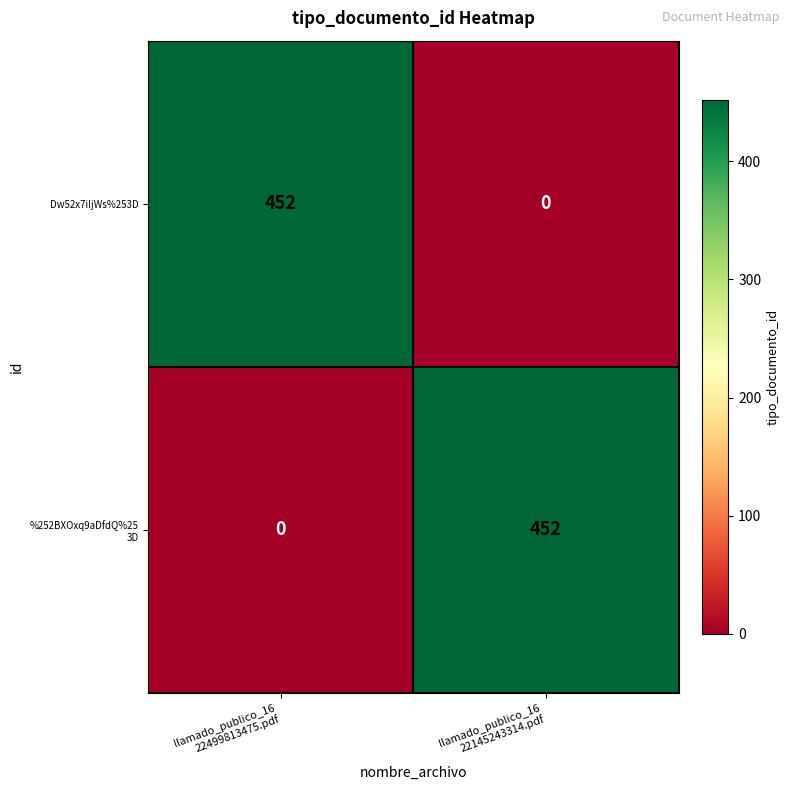

How many values in Dw52x7iIjWs%253D are above zero?

1